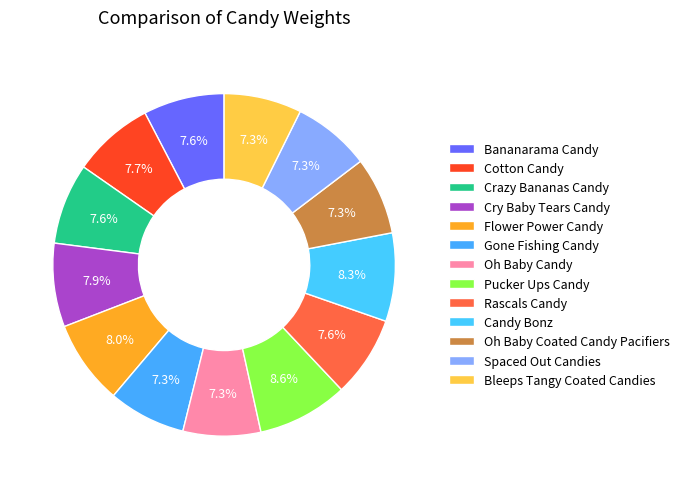

How many segments does this pie chart have?

13